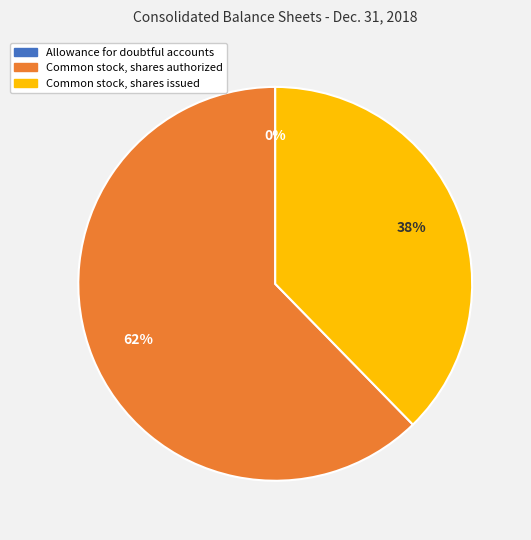

To the nearest percent, what is the average slice percentage?

33%